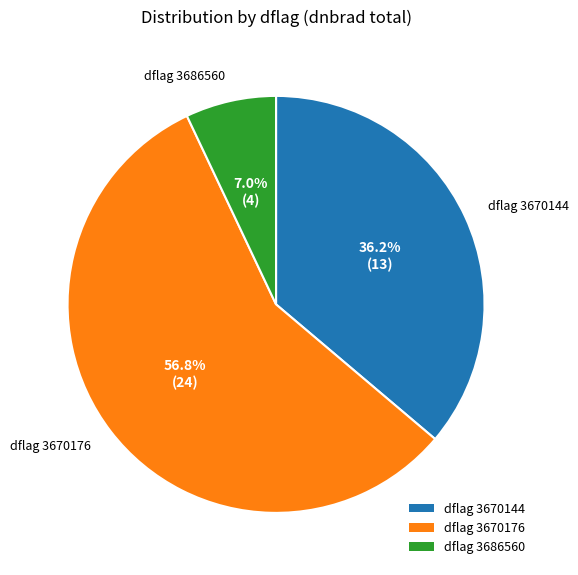

To the nearest percent, what is the difference between the largest and smallest slice percentages?

50%